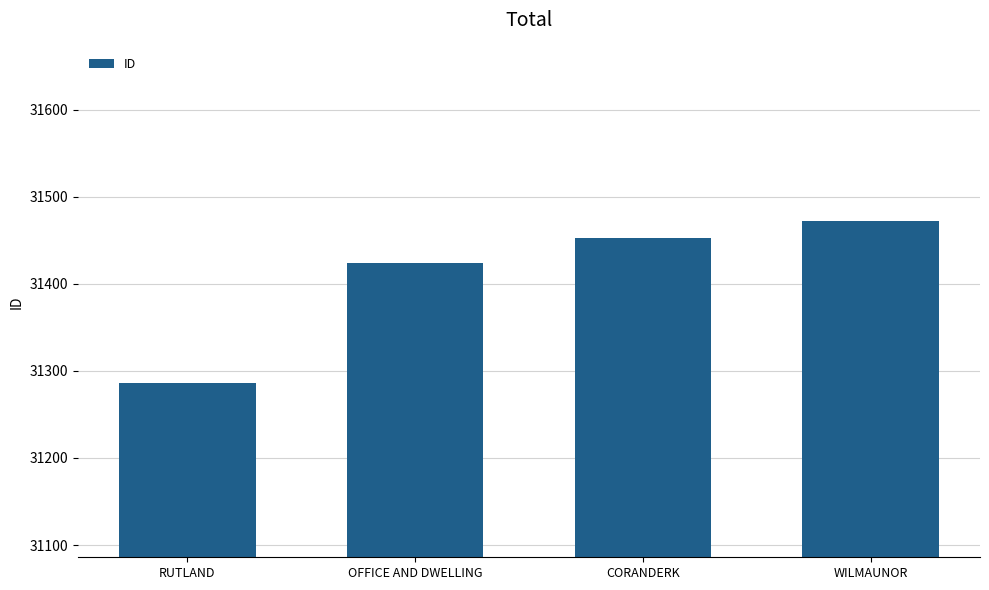

What is the difference between the second highest and second lowest values?

28